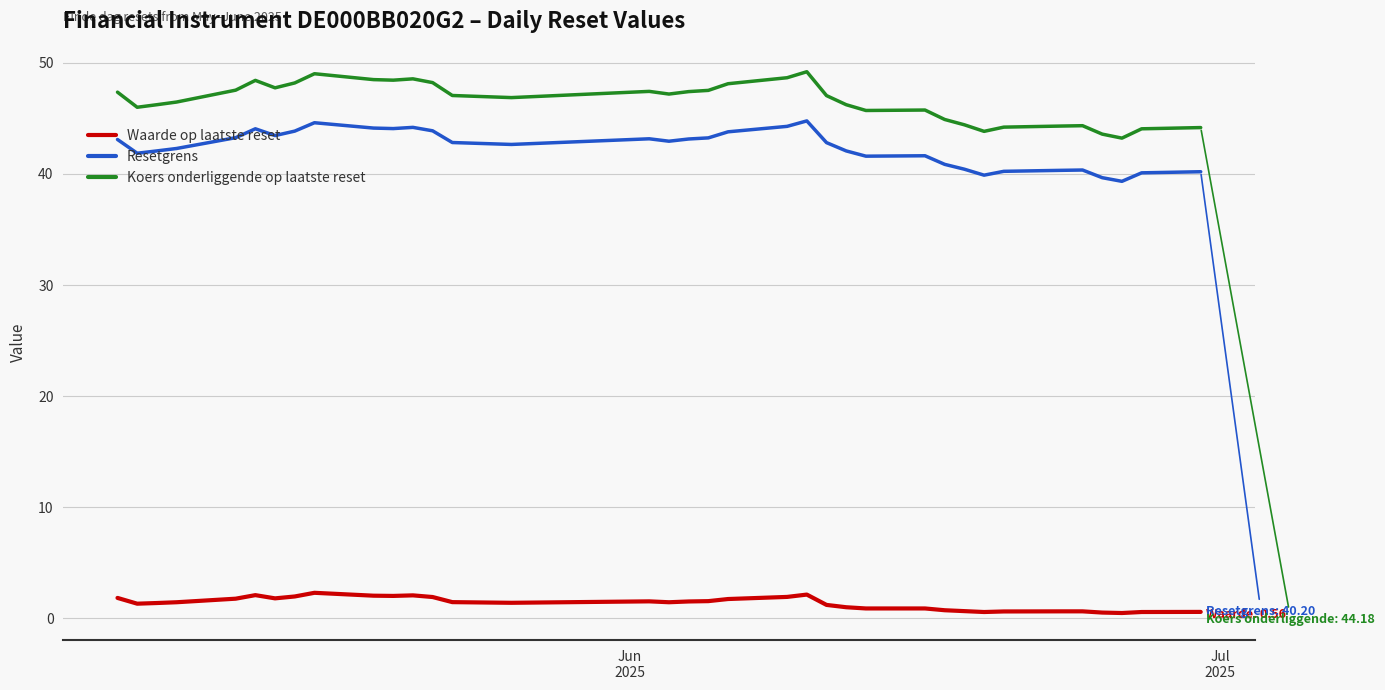

Rank the series by their maximum value, from highest to lowest.

Koers onderliggende op laatste reset, Resetgrens, Waarde op laatste reset